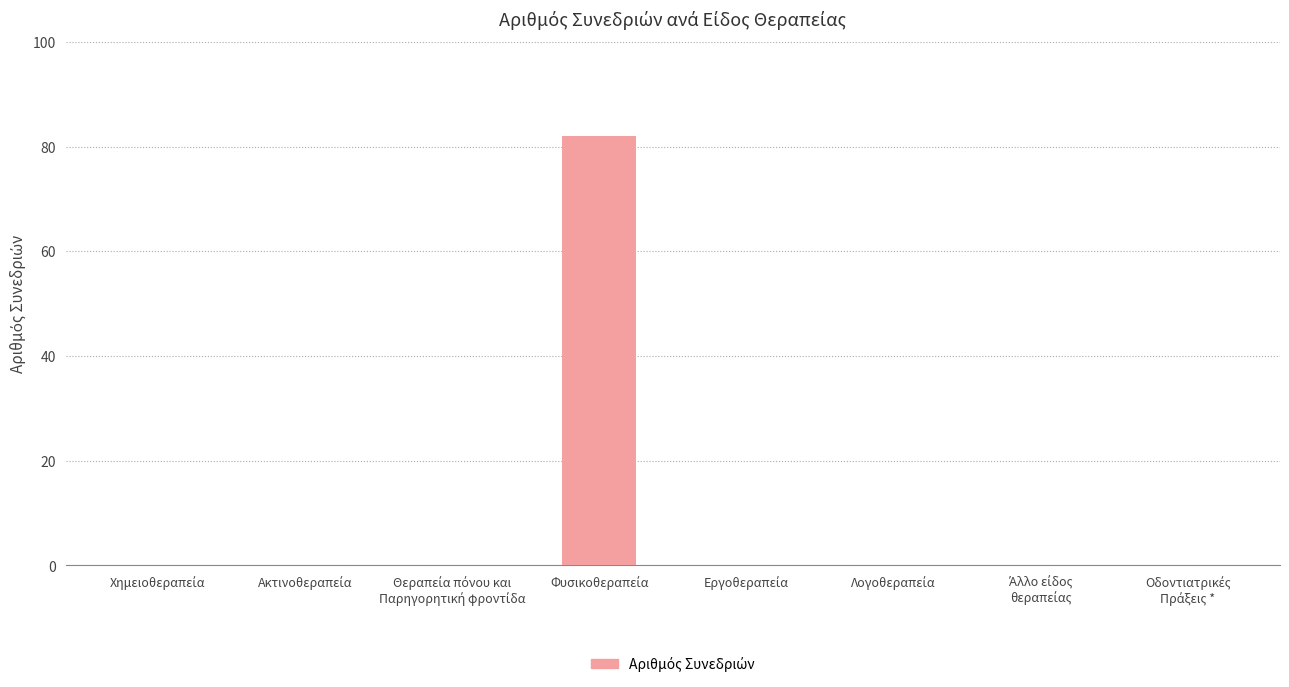

Are the bars grouped side by side (vs. stacked)?

No